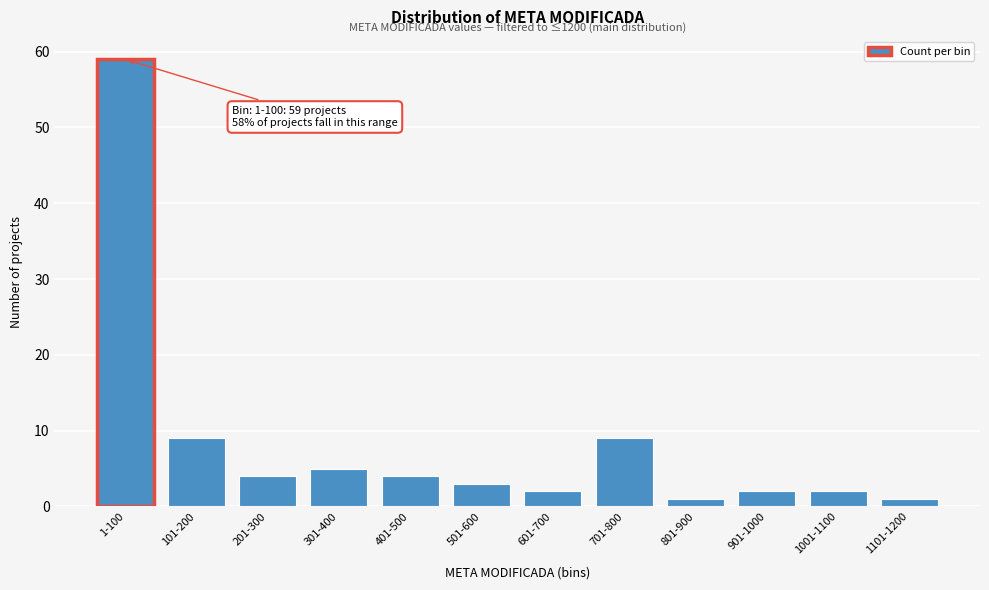

Reading left to right, list all the values displayed in this chart.

59	9	4	5	4	3	2	9	1	2	2	1